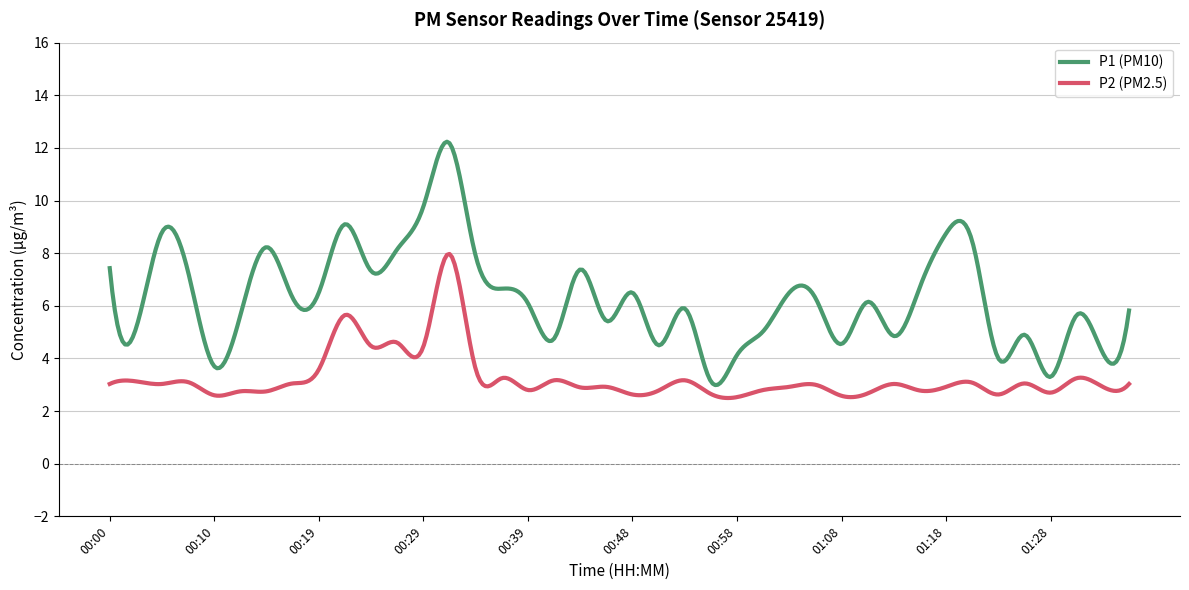

Which series has the largest total across all categories?

P1 (PM10)